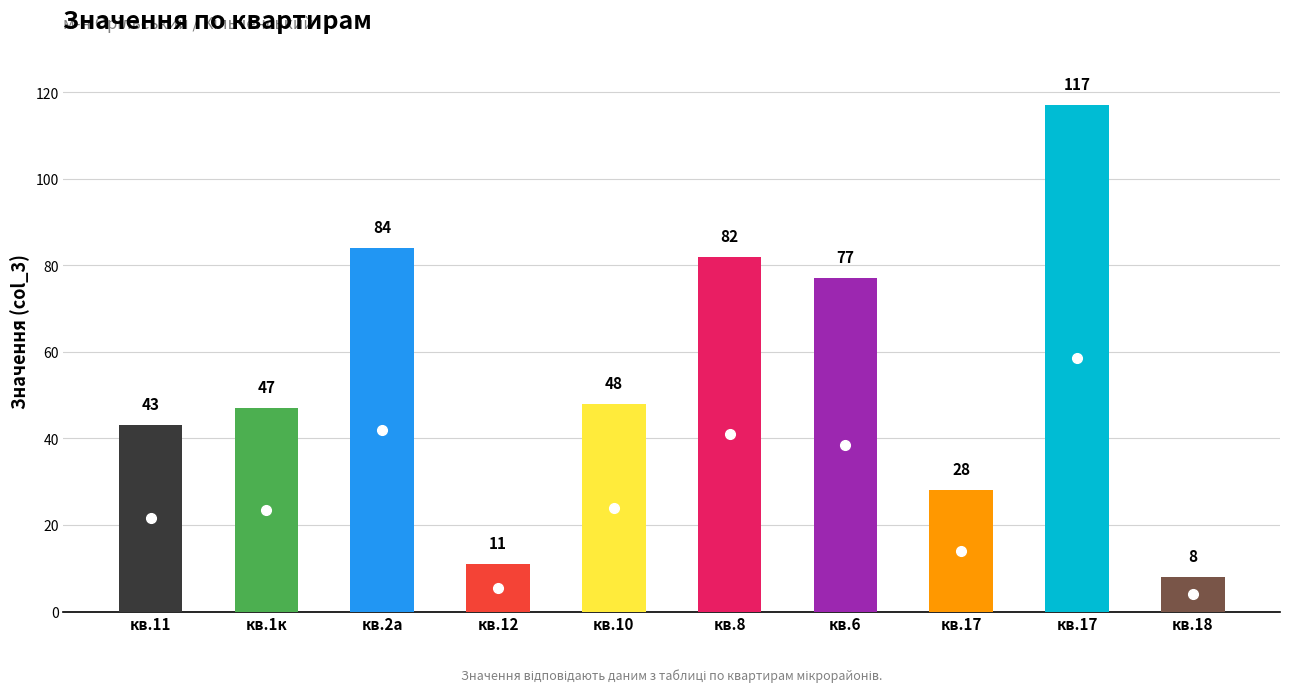

What is the maximum value shown in the chart?

117